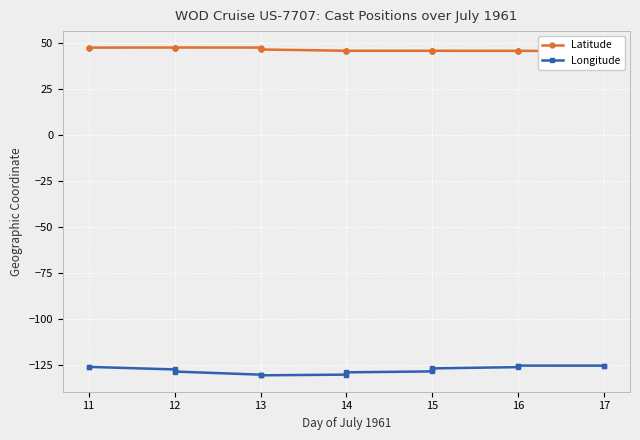

What are all the series names shown in the legend?

Latitude, Longitude